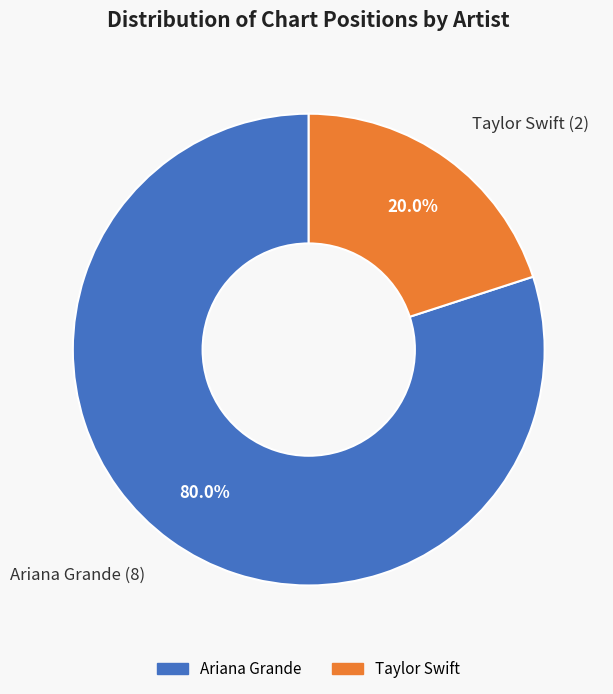

Count the number of slices in the pie.

2